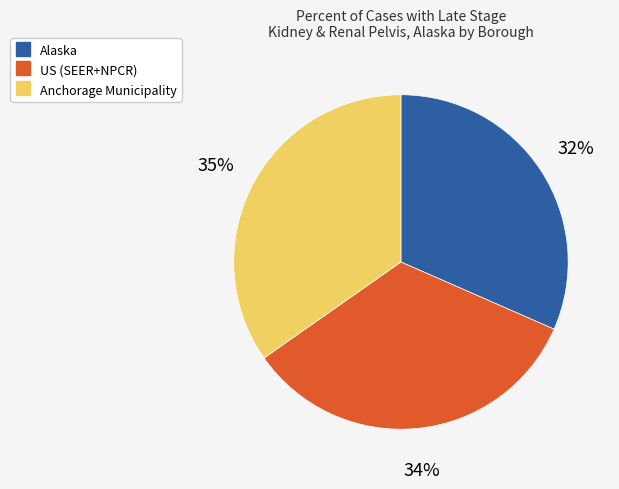

To the nearest percent, what percentage of the pie is Anchorage Municipality?

35%